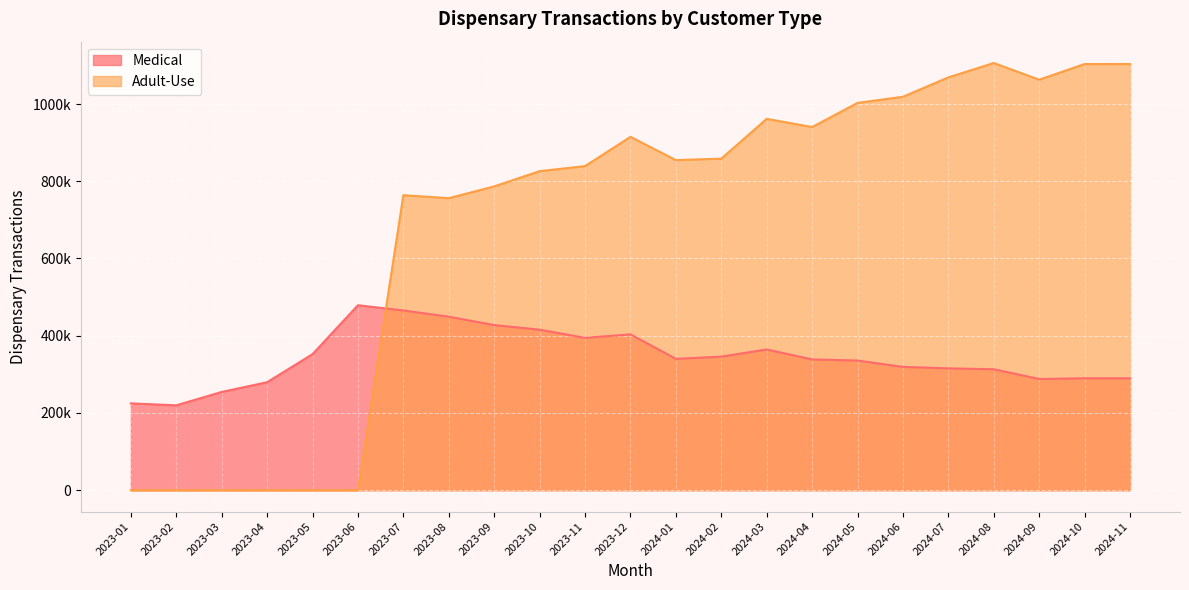

Which series has the largest total across all categories?

Adult-Use